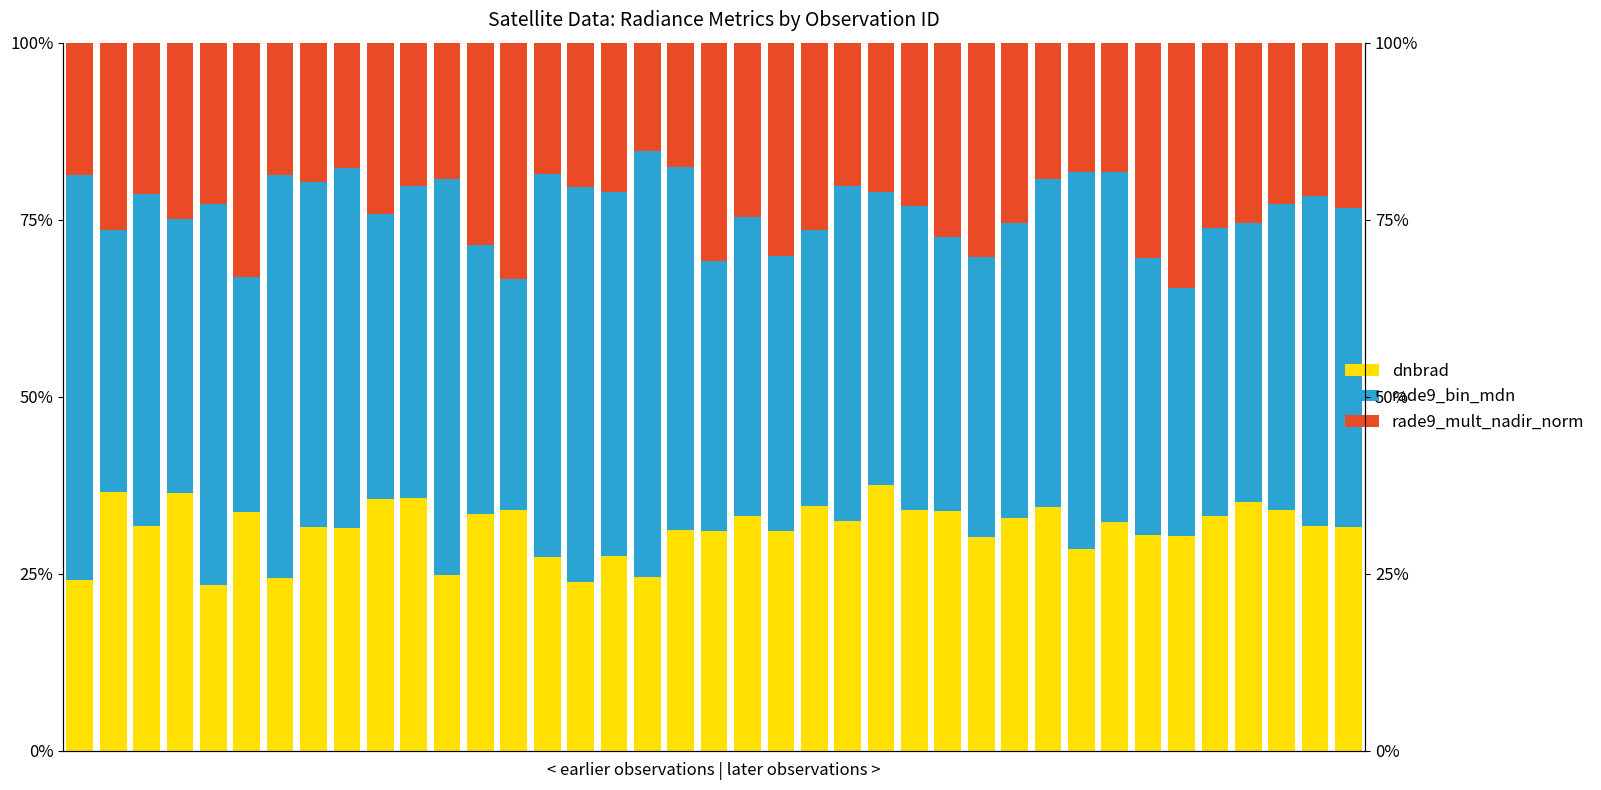

Are the bars horizontal?

No